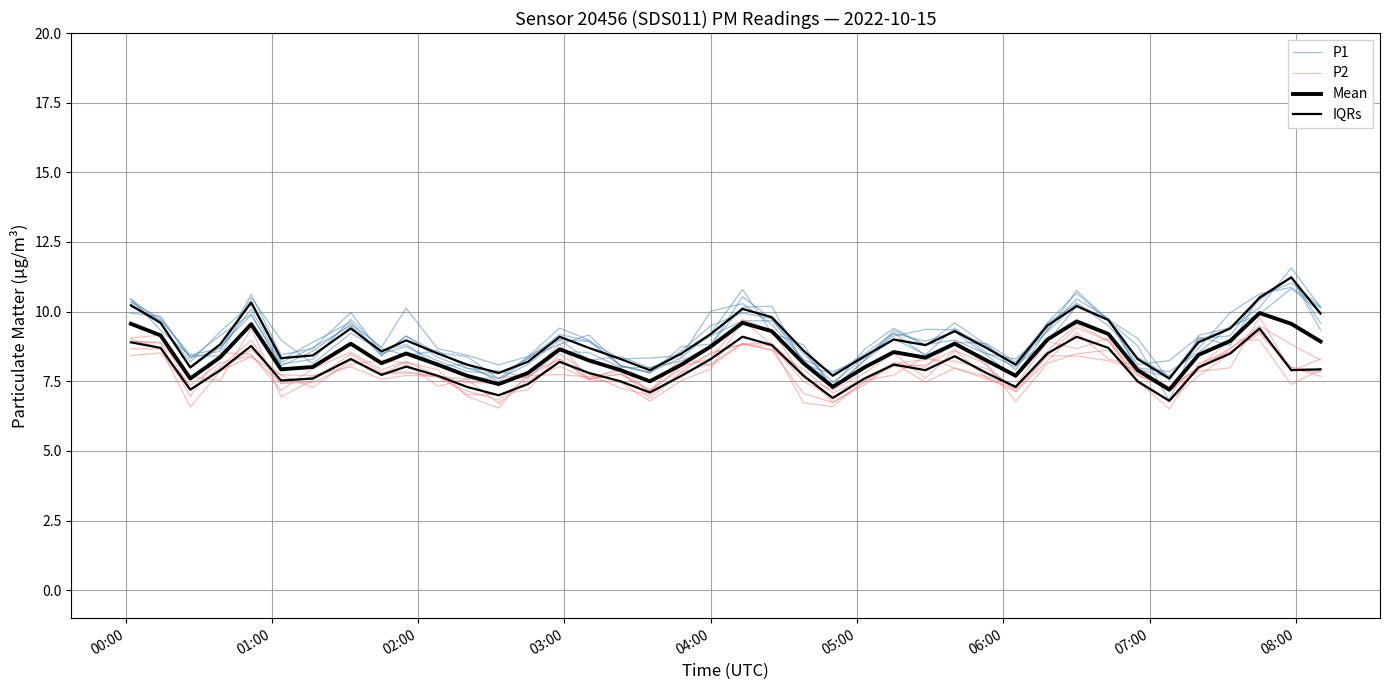

True or false: P2 has more than 1 interior local peaks.

True